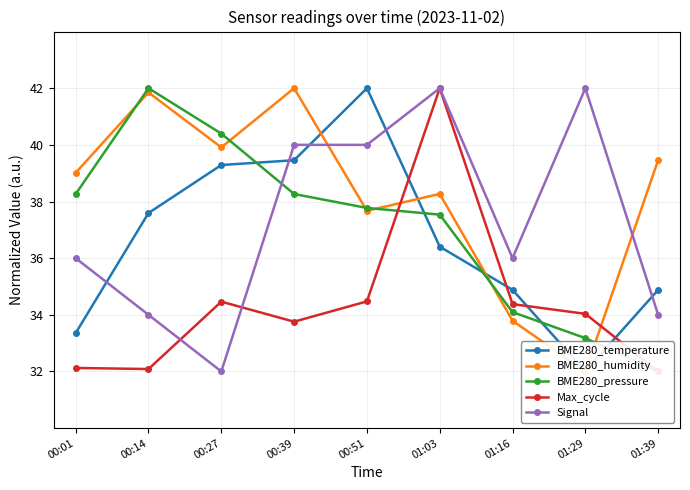

Between which two adjacent categories do BME280_humidity and Max_cycle first intersect?

00:51 and 01:03